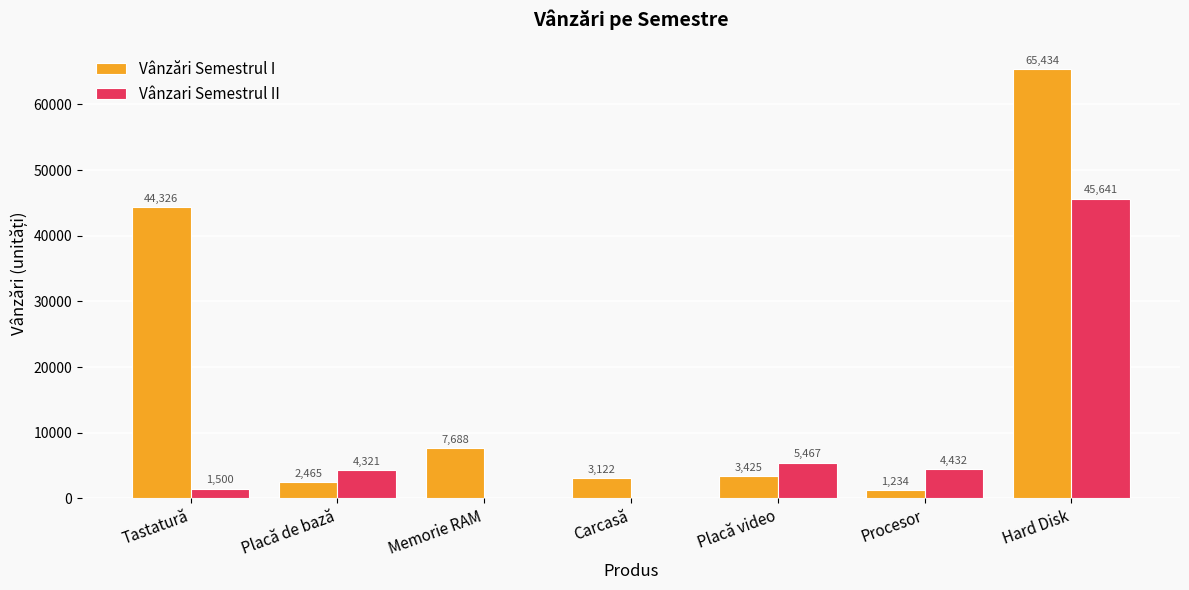

The Vânzari Semestrul II series shows 45641 at Hard Disk. True or false?

True